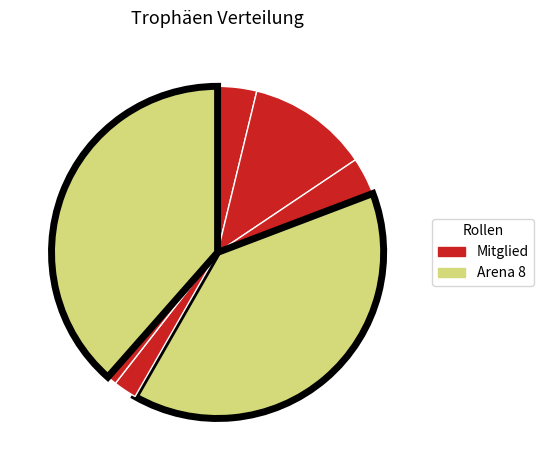

How many segments does this pie chart have?

7